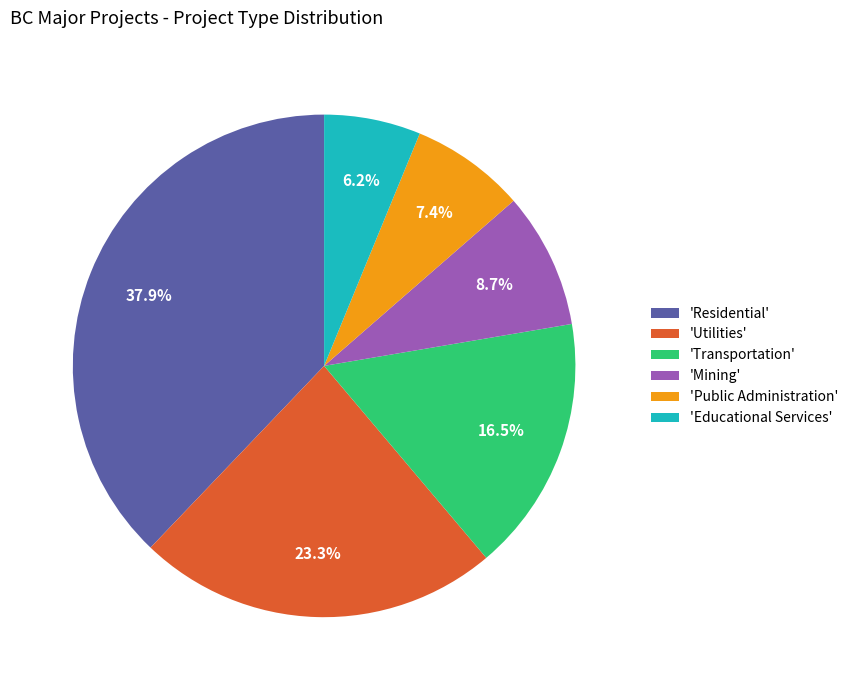

What is the largest slice in the pie chart?

'Residential'